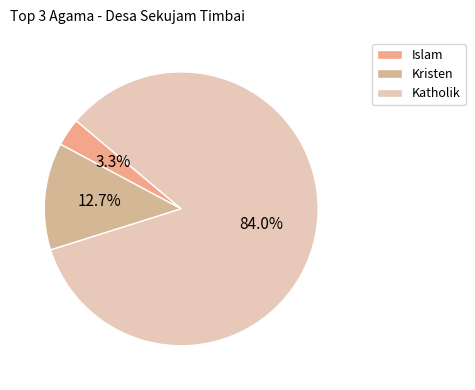

What is the smallest slice in the pie chart?

Islam